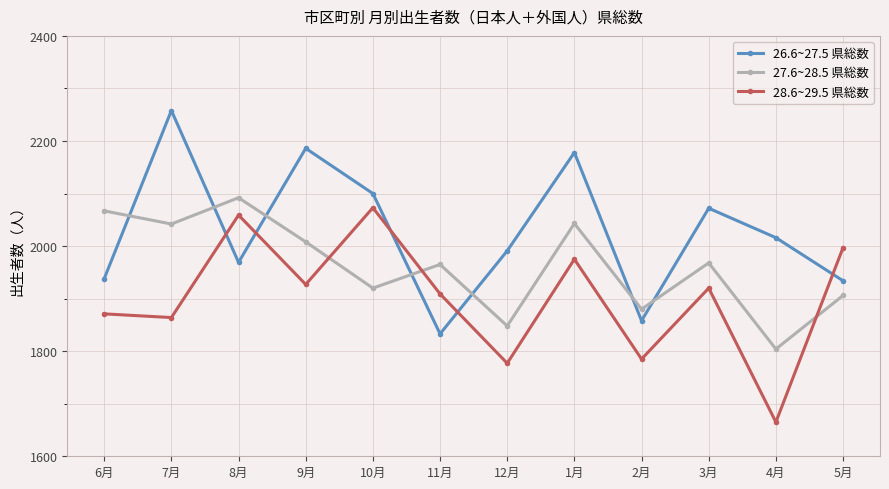

In 26.6~27.5 県総数, how many points are higher than both neighbors (excluding endpoints)?

4